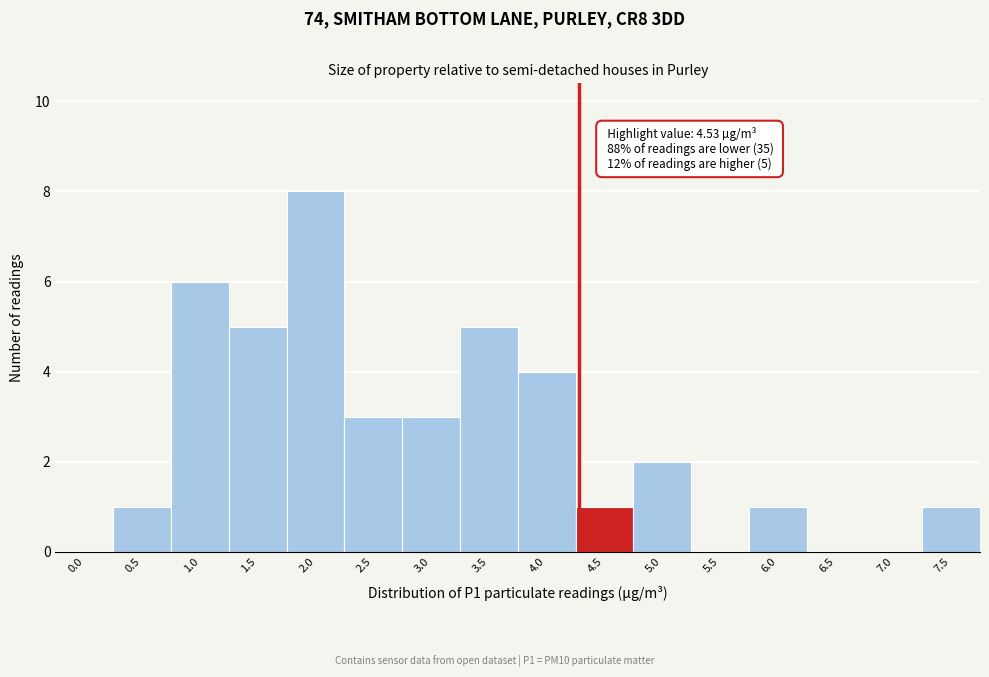

Reading left to right, list all the values displayed in this chart.

0.0=0	0.5=1	1.0=6	1.5=5	2.0=8	2.5=3	3.0=3	3.5=5	4.0=4	4.5=1	5.0=2	5.5=0	6.0=1	6.5=0	7.0=0	7.5=1